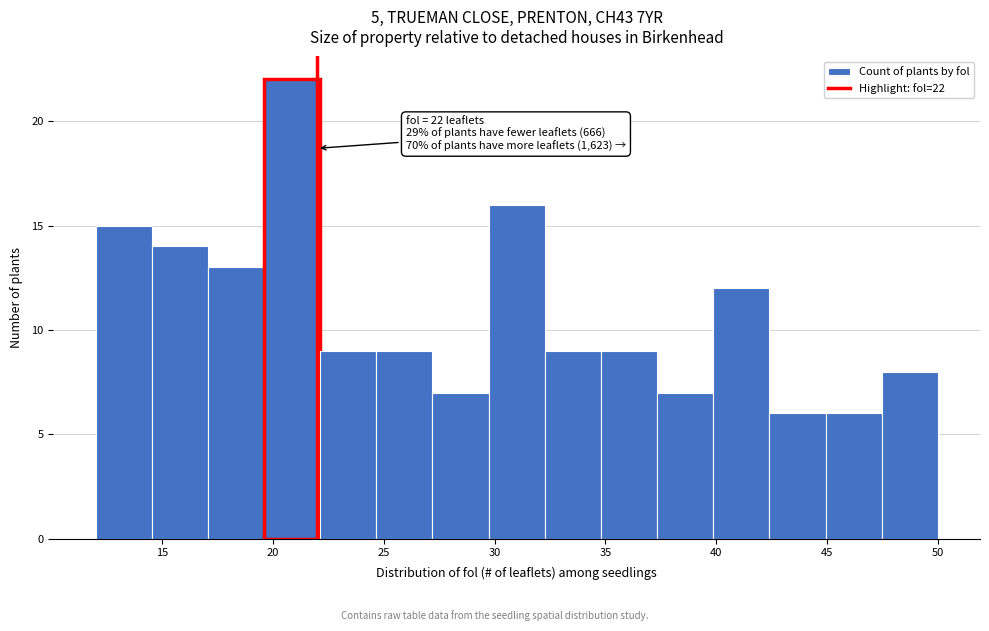

Which range on the x-axis has the tallest bar?

19.5 to 22.0